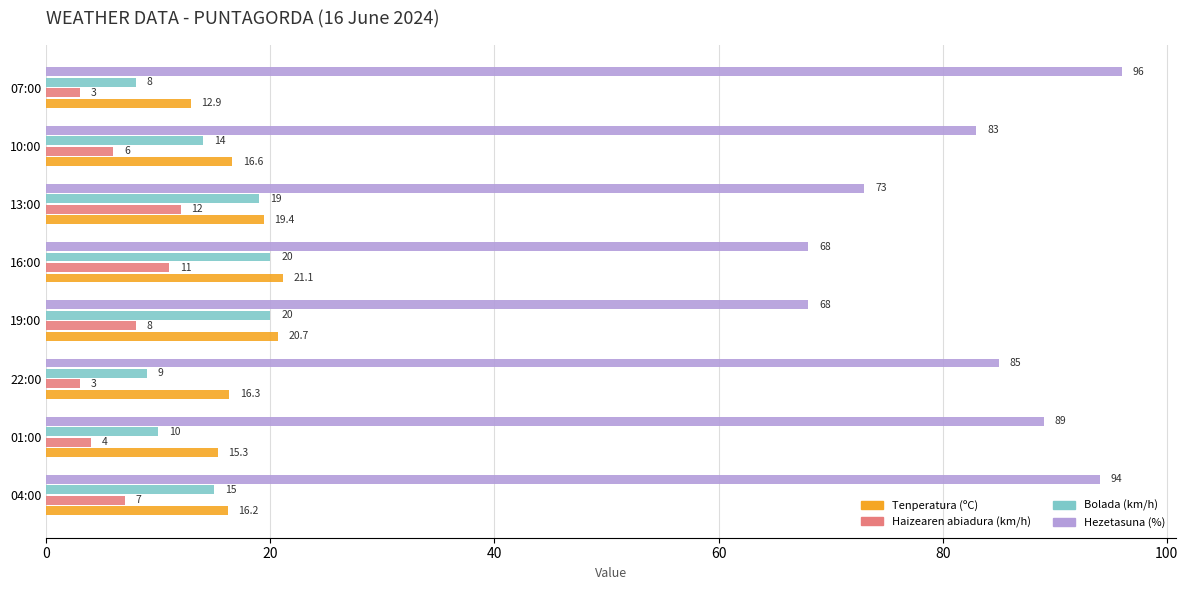

Rank the series by their maximum value, from highest to lowest.

Hezetasuna (%), Tenperatura (ºC), Bolada (km/h), Haizearen abiadura (km/h)